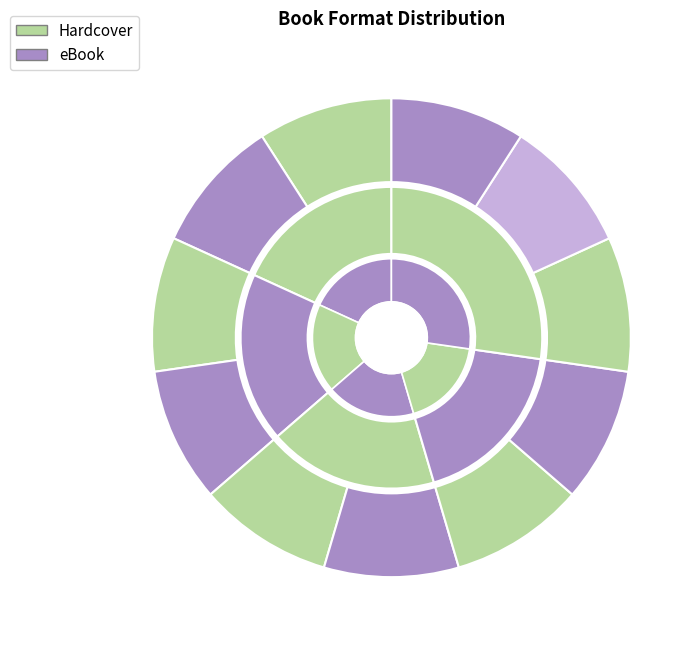

How many segments does this pie chart have?

5